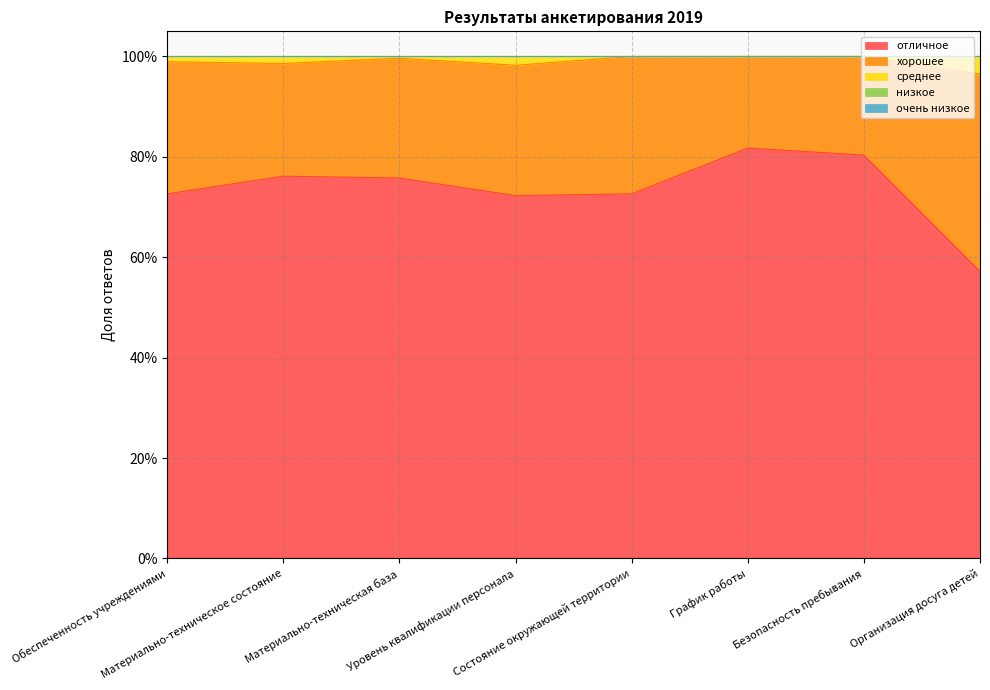

Is the value of среднее at Уровень квалификации персонала greater than the value of хорошее at Материально-техническая база?

No